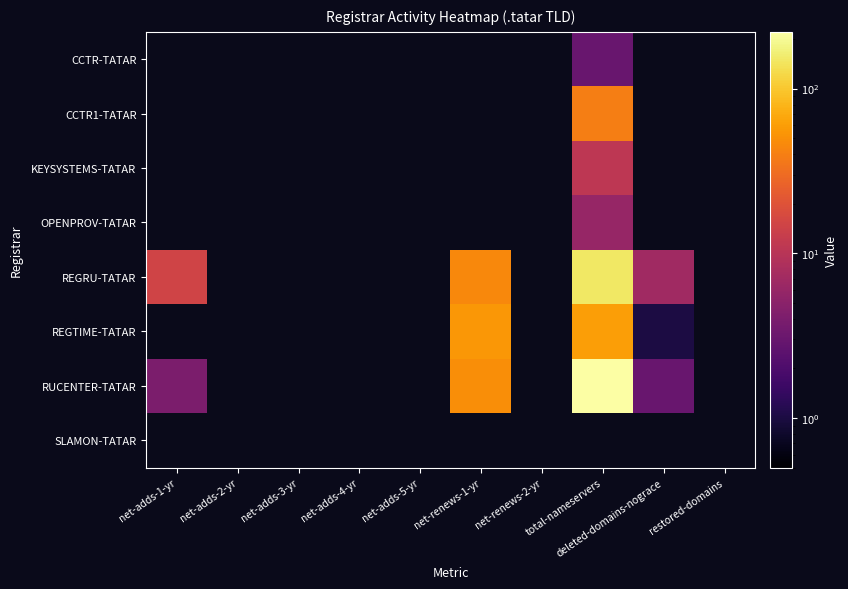

What is the minimum value for RUCENTER-TATAR?

3.0